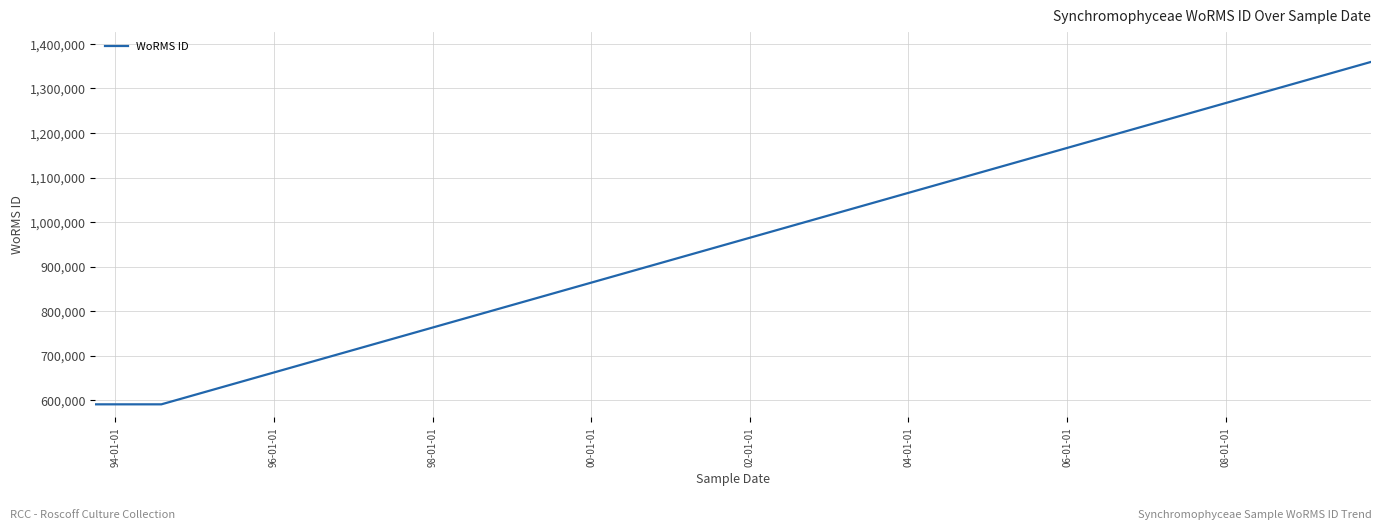

What is the difference between the maximum and second lowest values?

769333